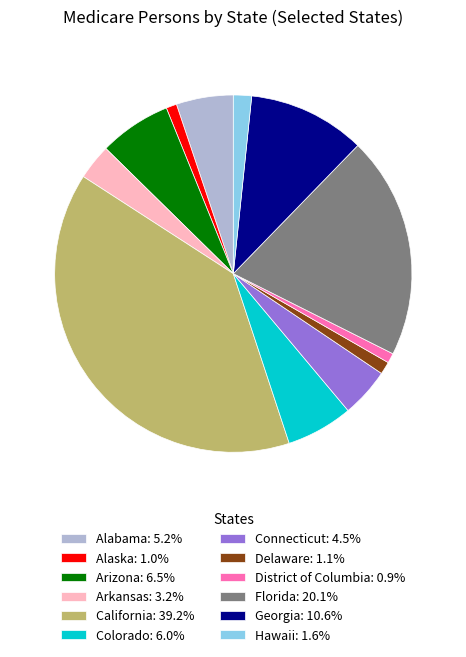

Combined, do Hawaii and Arizona account for over 50%?

No